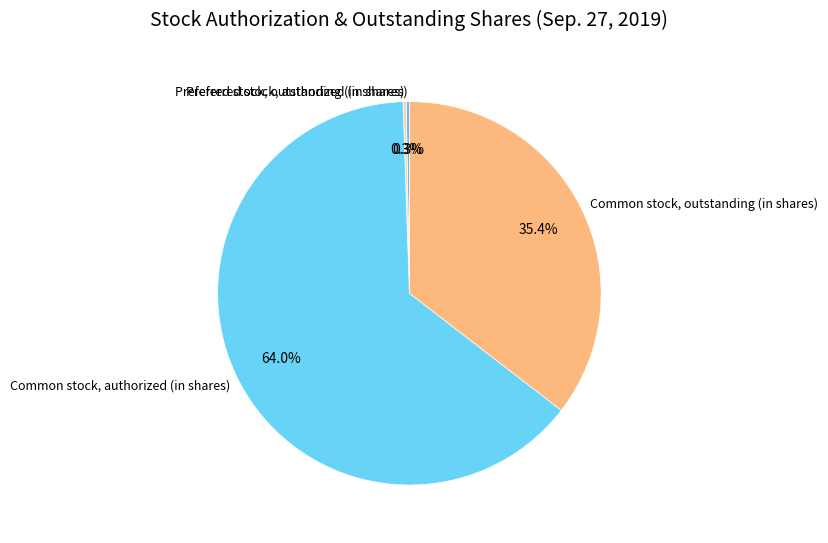

Which category accounts for the majority?

Common stock, authorized (in shares)